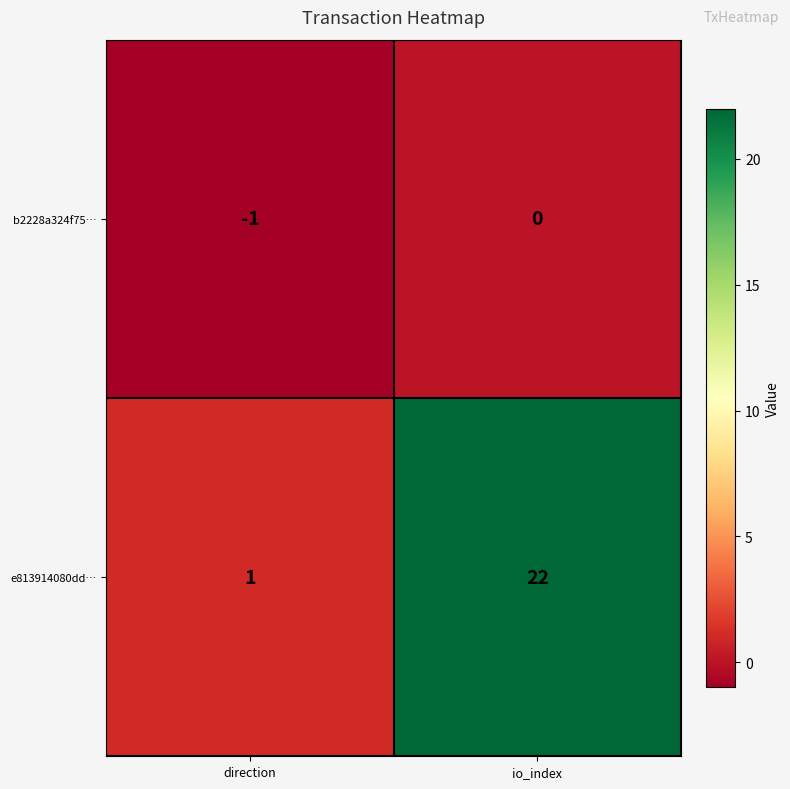

What is the difference between the e813914080dd… values at io_index and direction?

21